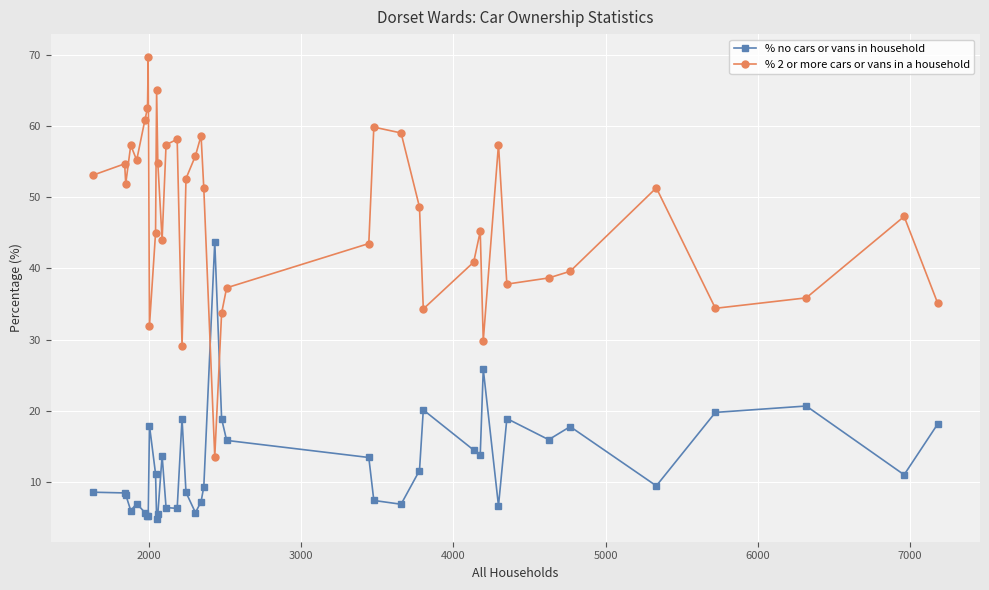

What is the difference between the second highest and minimum values in the % 2 or more cars or vans in a household series?

51.4